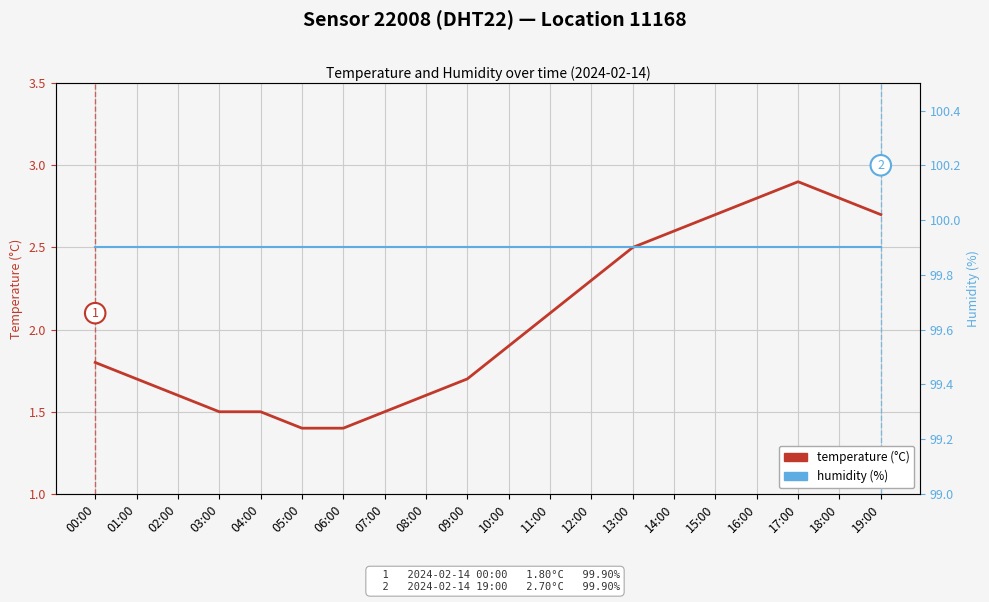

What is the label of the 18th point from the left?

17:00